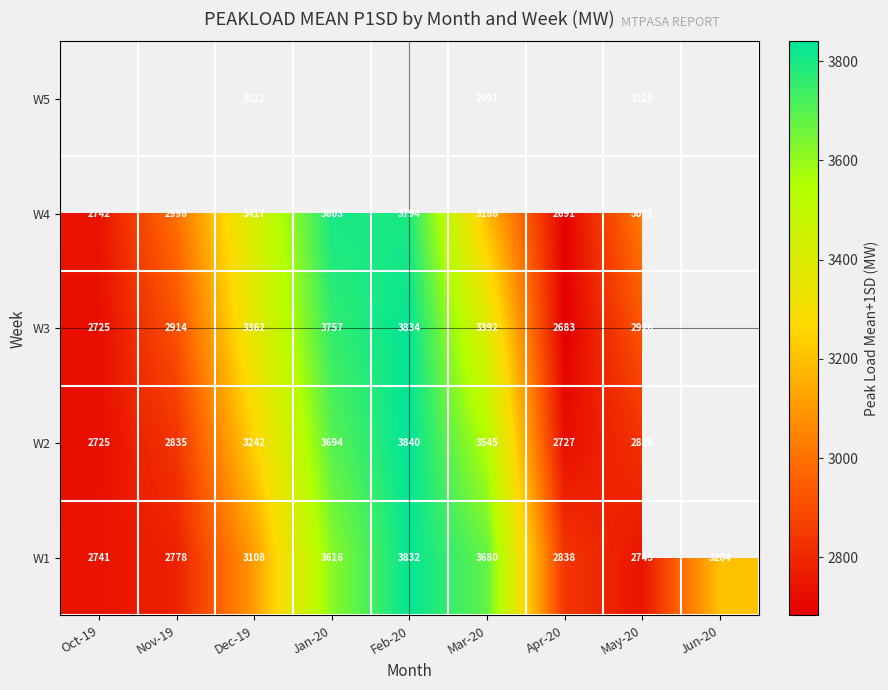

Is it true that W3 equals 6365 at Jan-20?

False